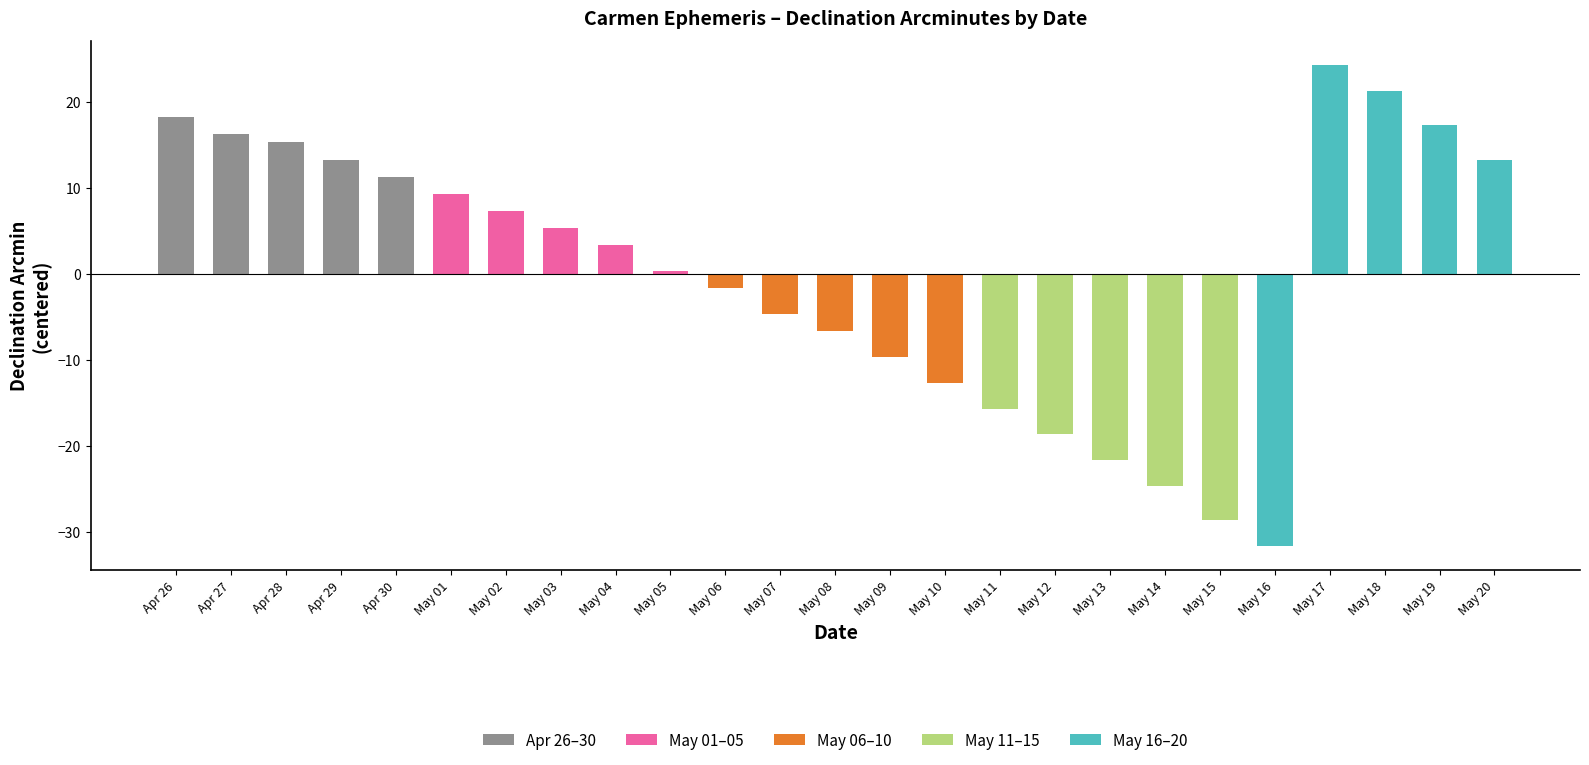

Count the number of data series in this chart.

5